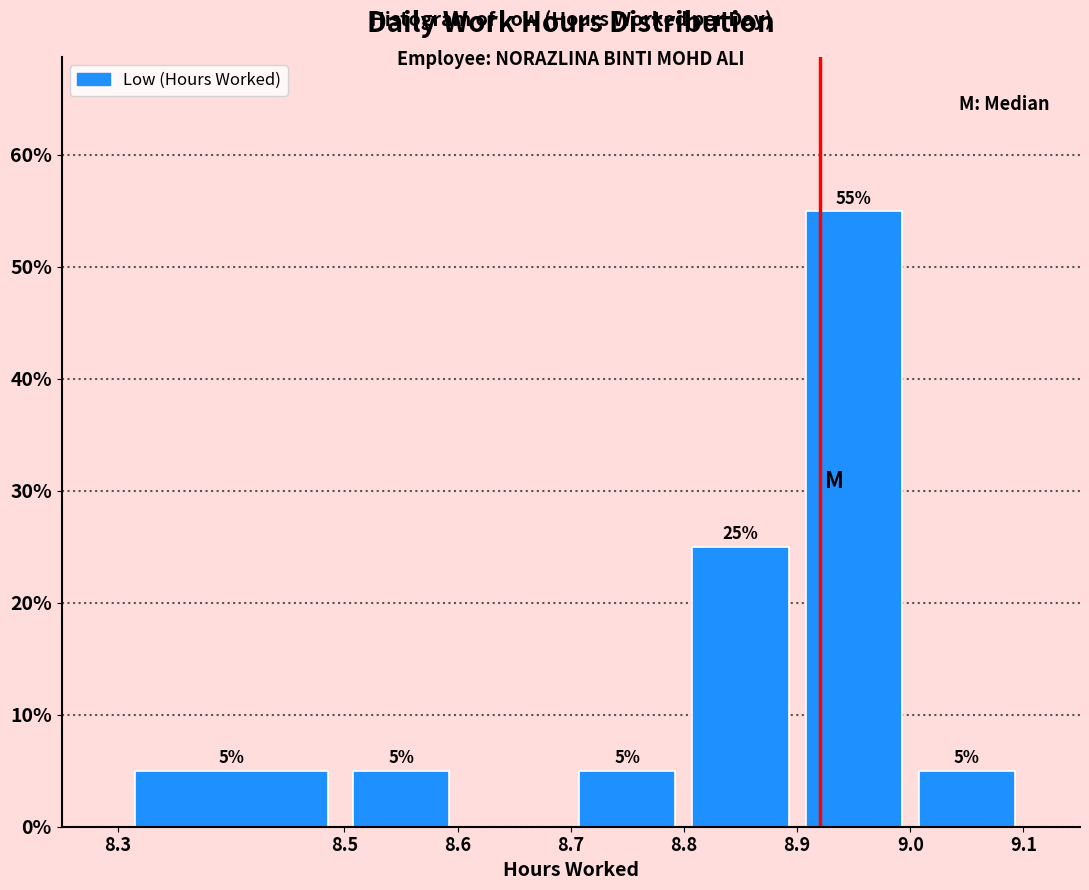

Which range on the x-axis has the tallest bar?

8.9 to 9.0